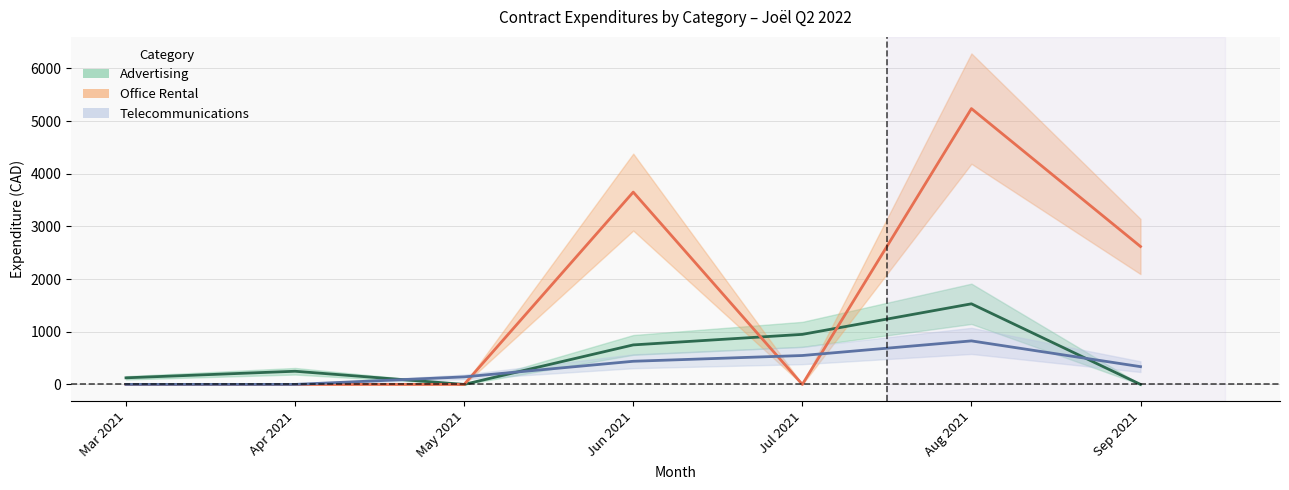

At how many categories does at least one series exceed 1076?

3